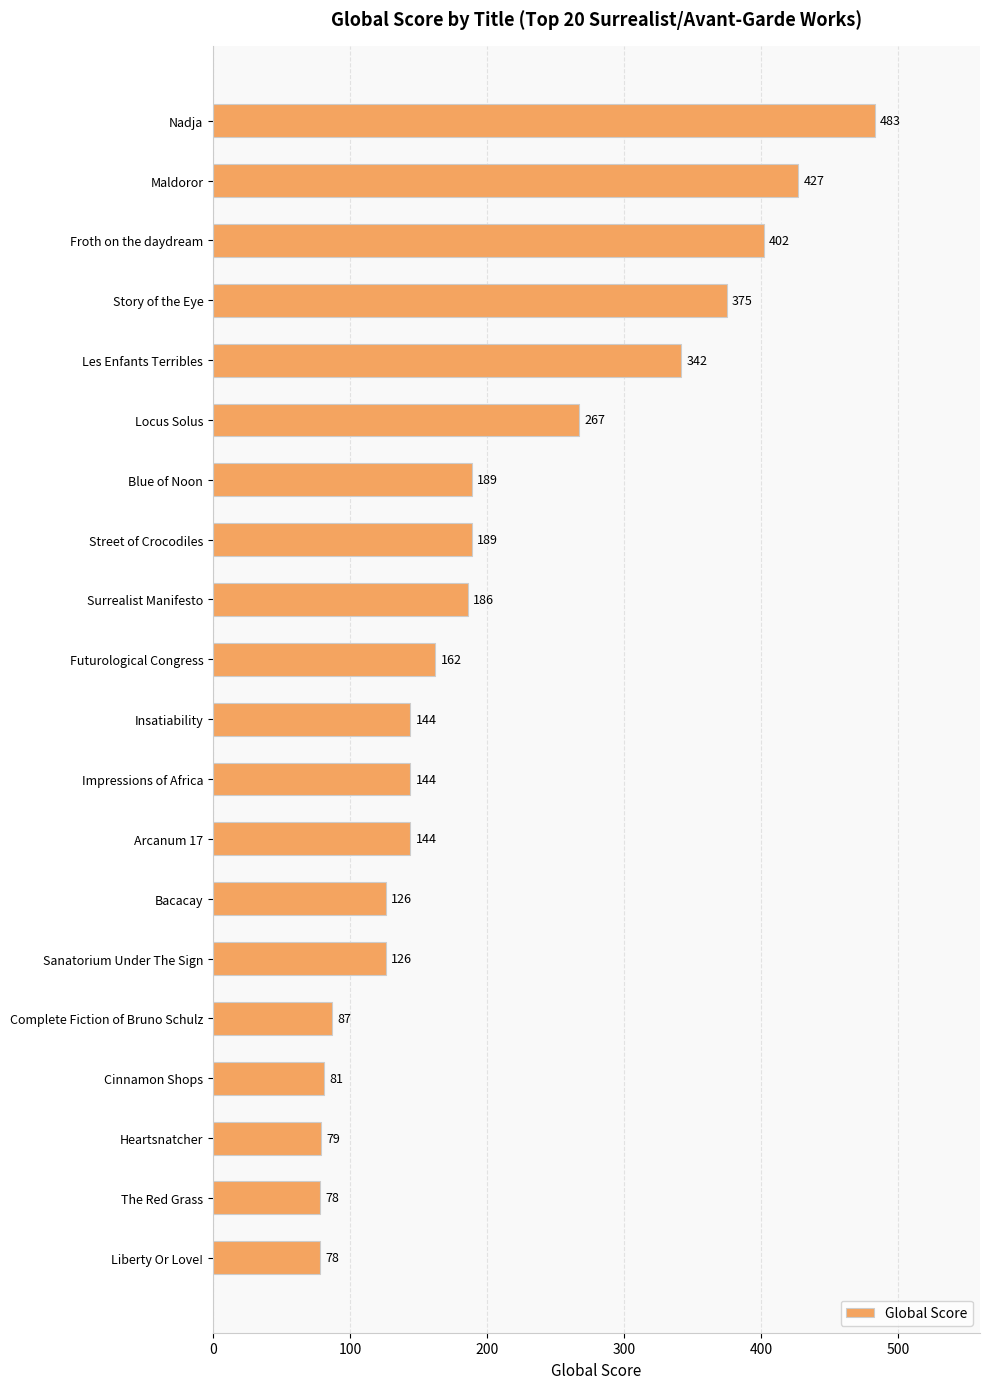

What is the value of the 1st bar from the top?

483